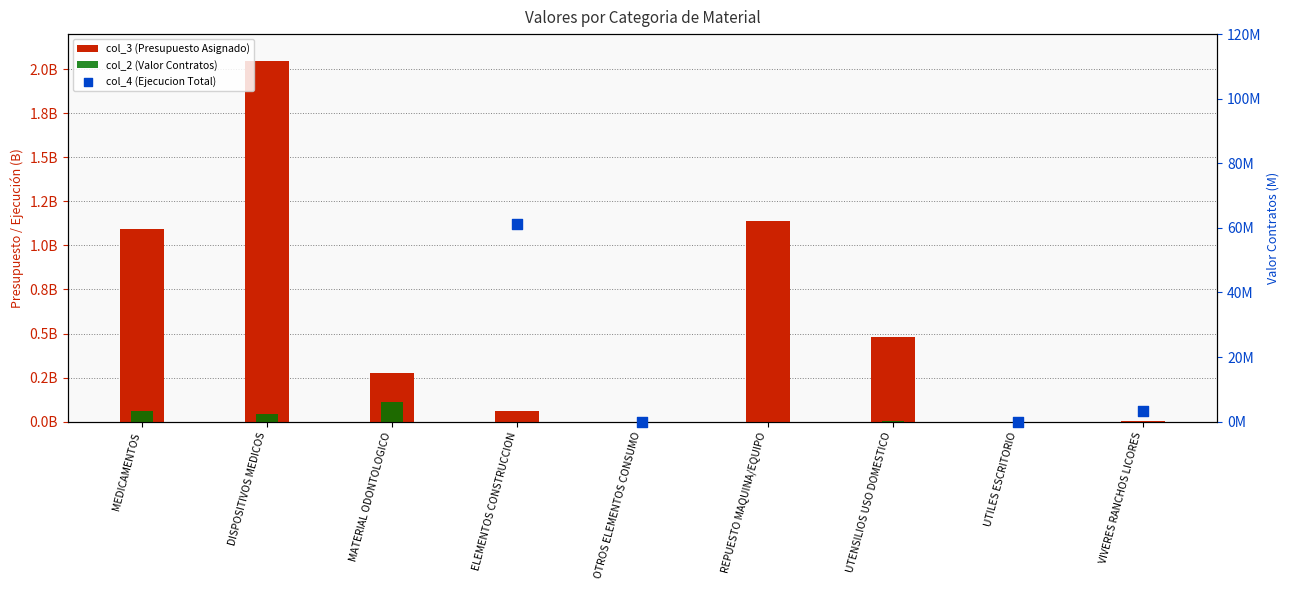

Which series has the widest spread of Y values?

col_3 (Presupuesto Asignado)